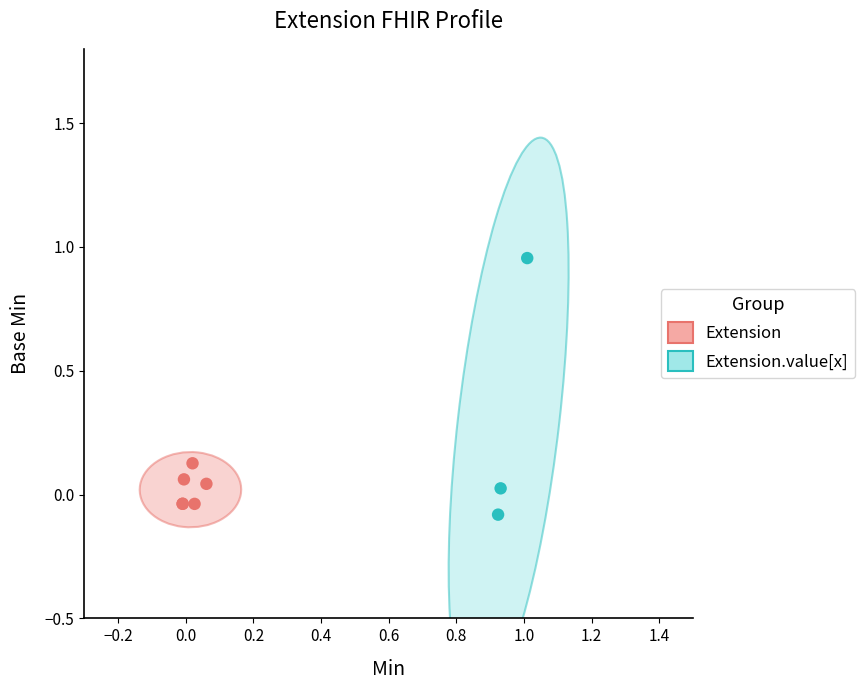

Which series reaches the minimum Y coordinate?

Extension.value[x]